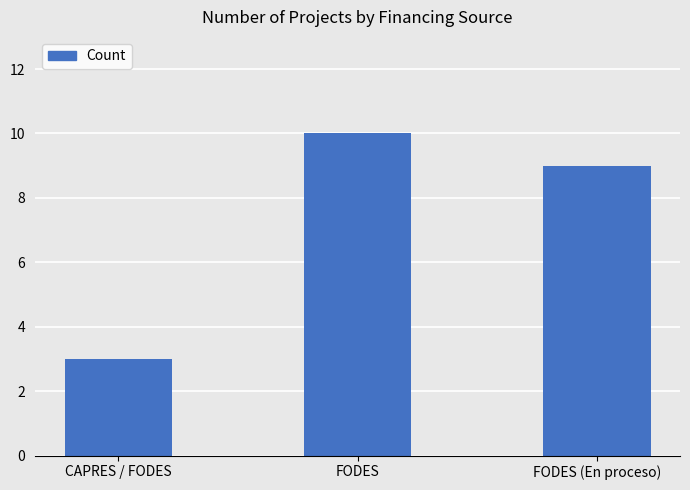

Reading right to left, what are all the values shown in this chart?

9	10	3